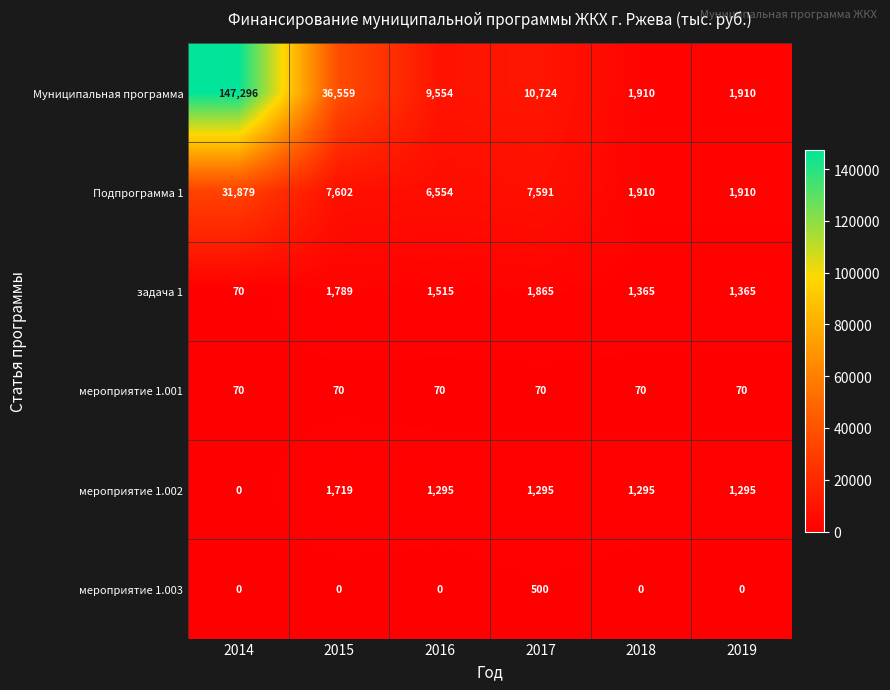

What is the total value across all series at 2014?

179315